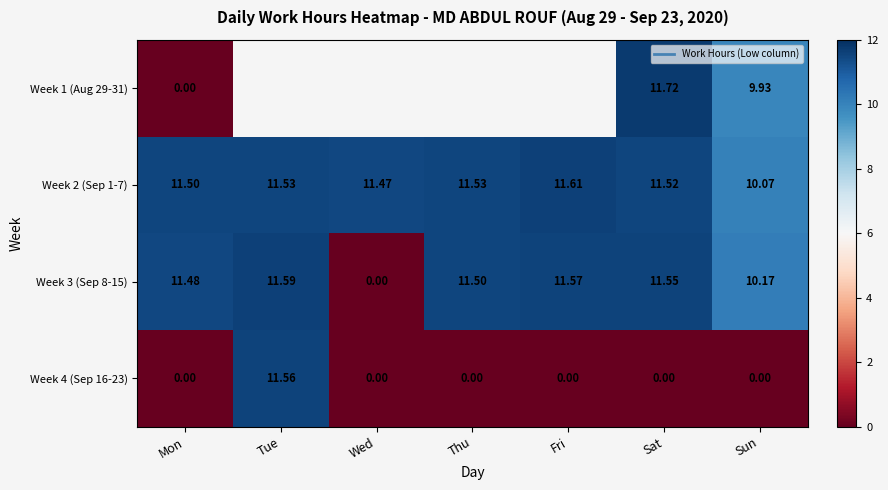

At which label does Week 2 (Sep 1-7) reach its peak?

Fri